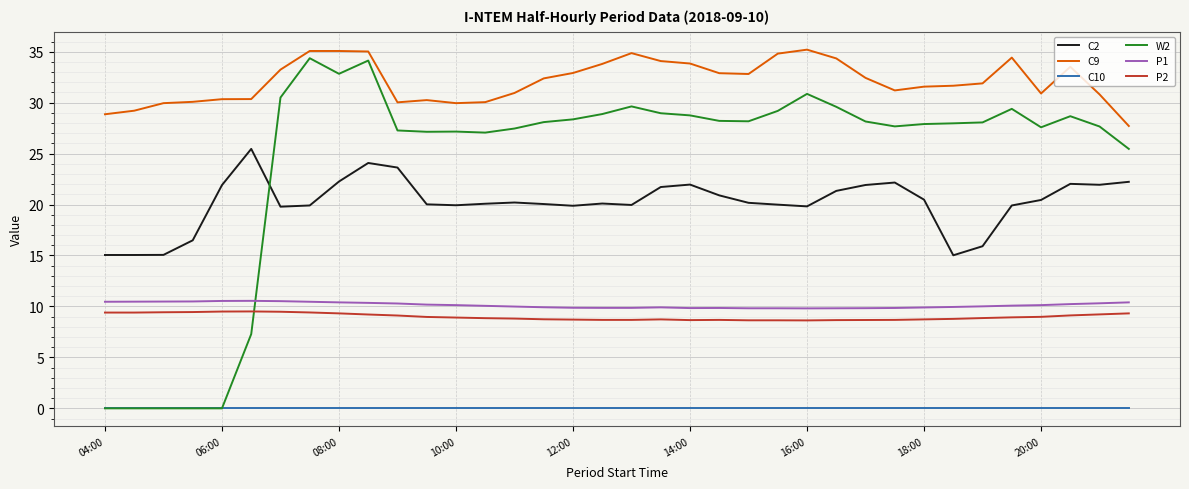

What is the maximum value for P1?

10.6